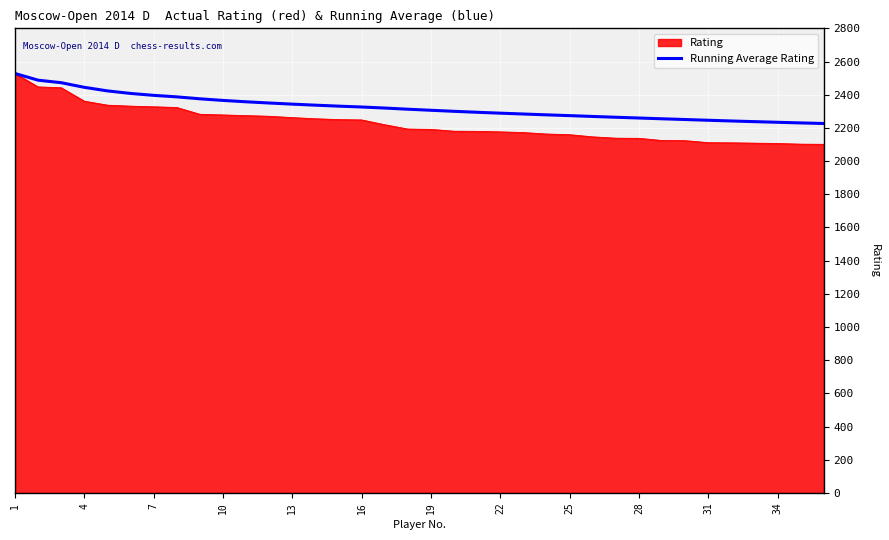

Which series has the largest range (max minus min)?

Rating